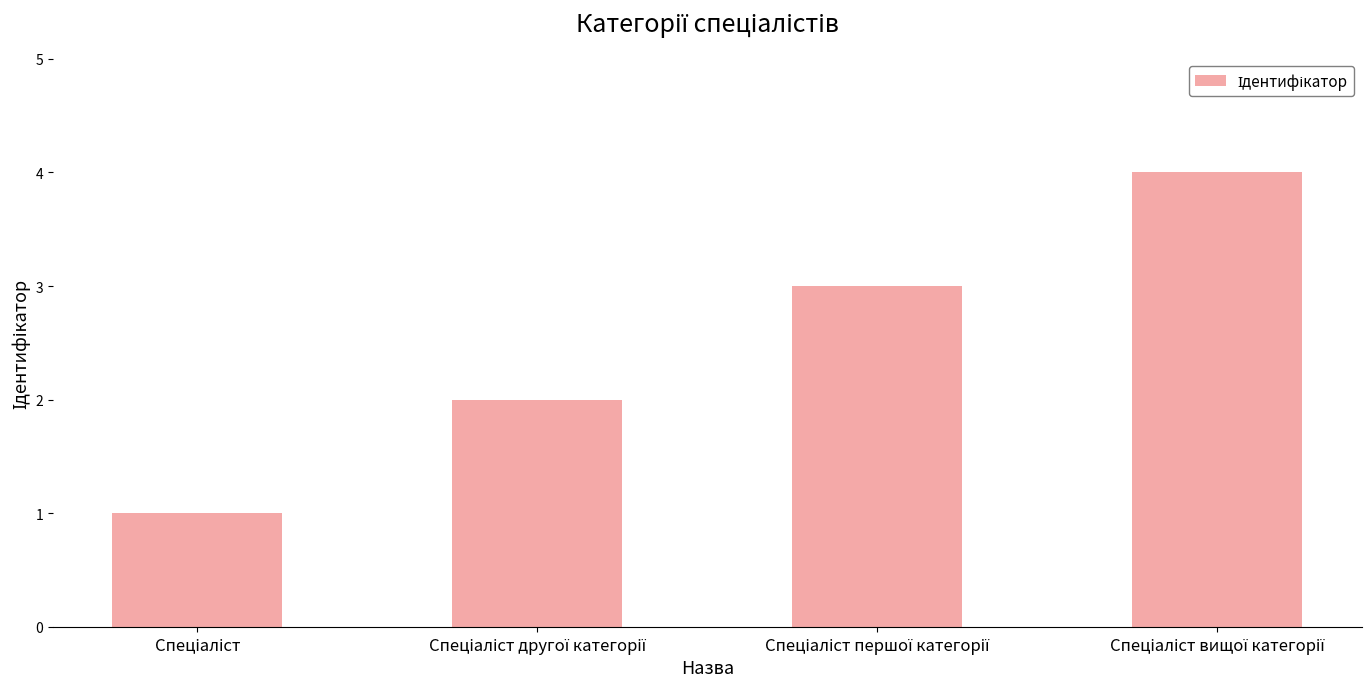

Reading left to right, what are all the values shown in this chart?

1	2	3	4